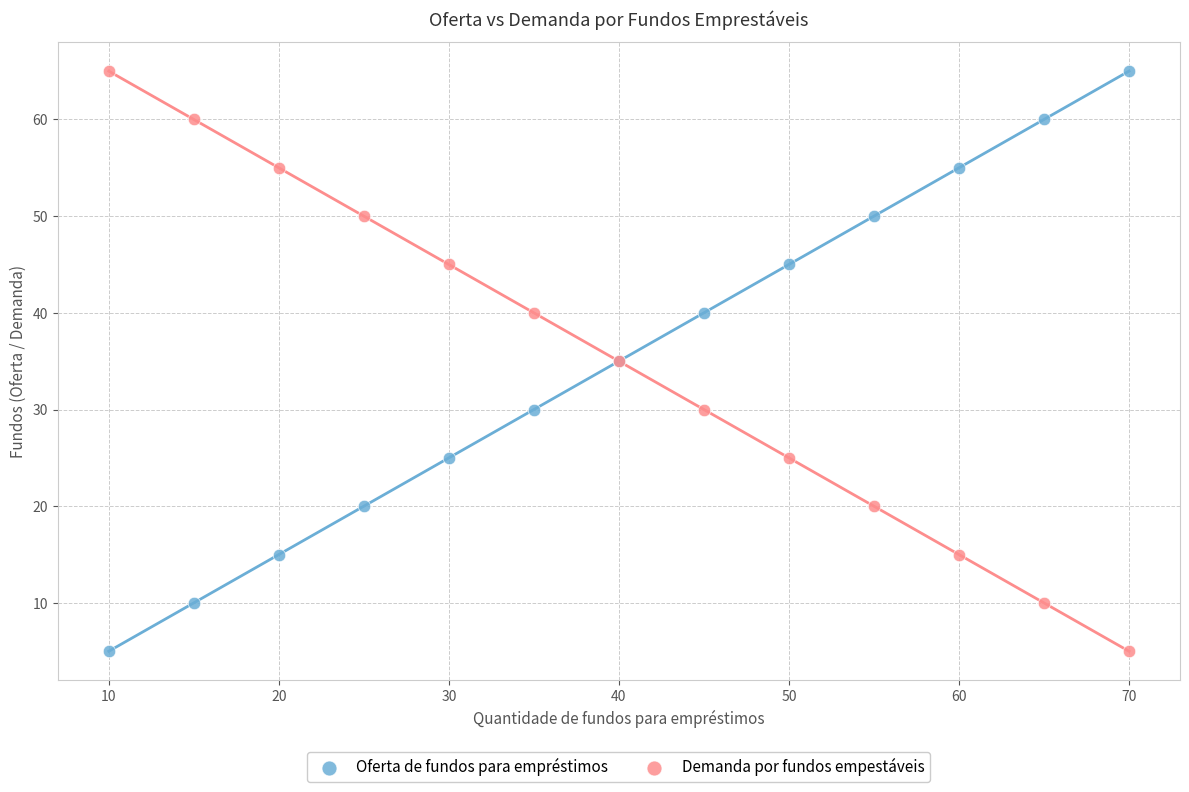

What is the X range (max minus min) for the scatter plot?

60